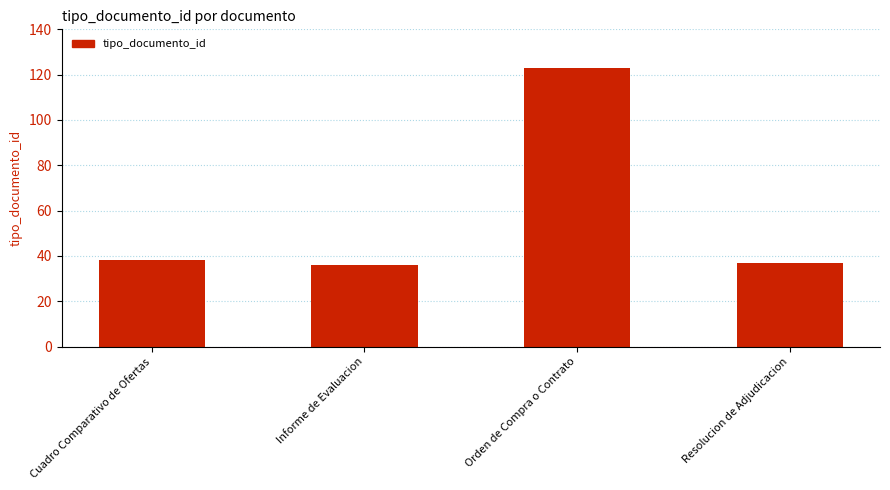

What is the sum of all values?

234